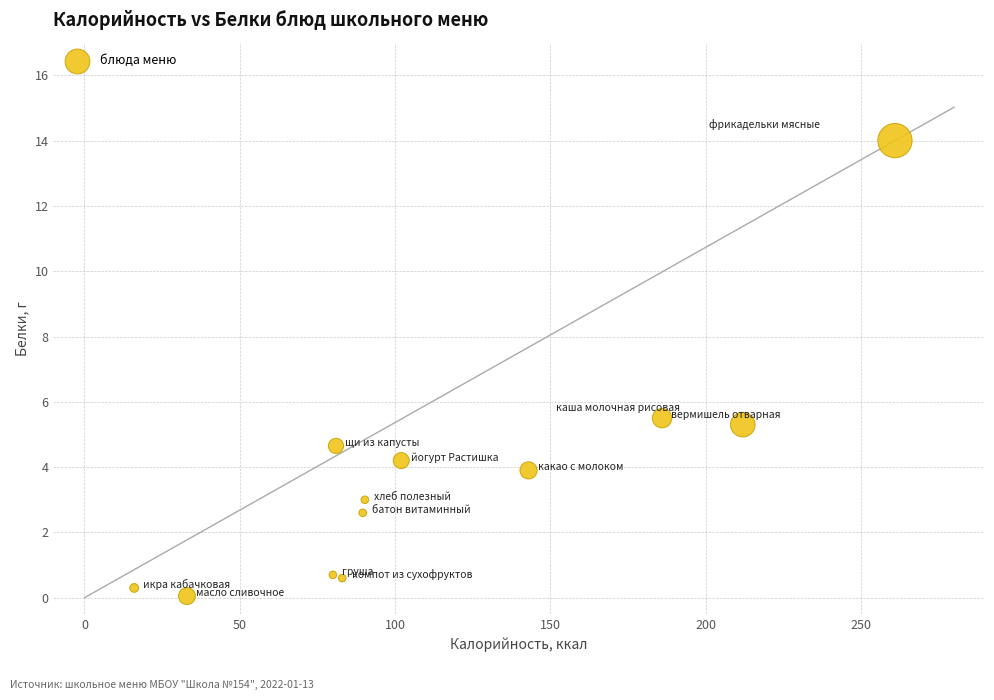

What is the range of X values (max minus min)?

245.0